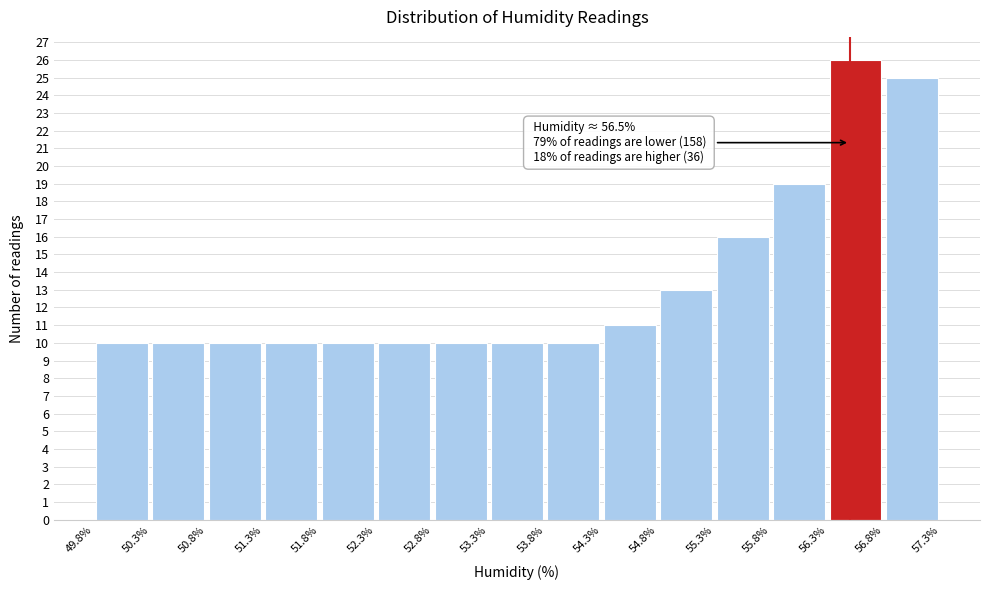

Which range on the x-axis has the tallest bar?

56.3% to 56.8%